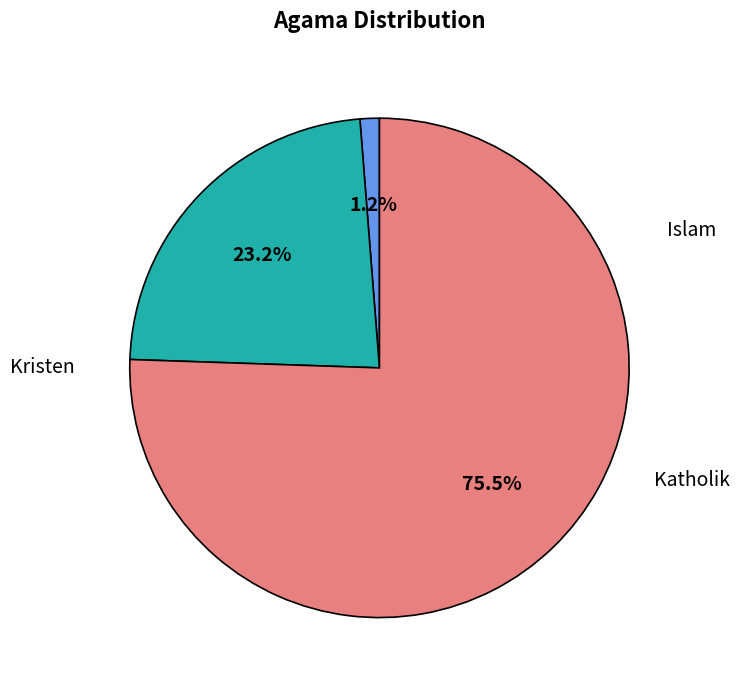

To the nearest percent, what percentage of the pie is Kristen?

23%